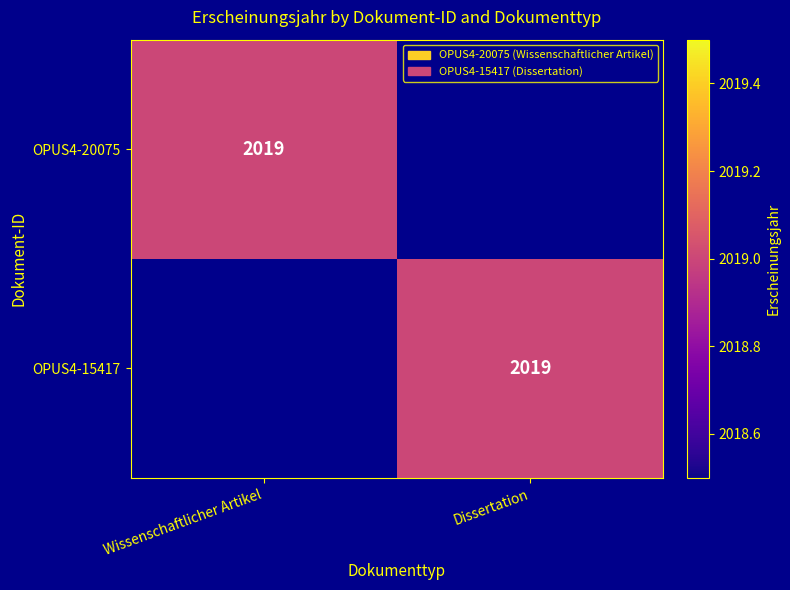

The value of OPUS4-20075 at Wissenschaftlicher Artikel is 2019. True or false?

True